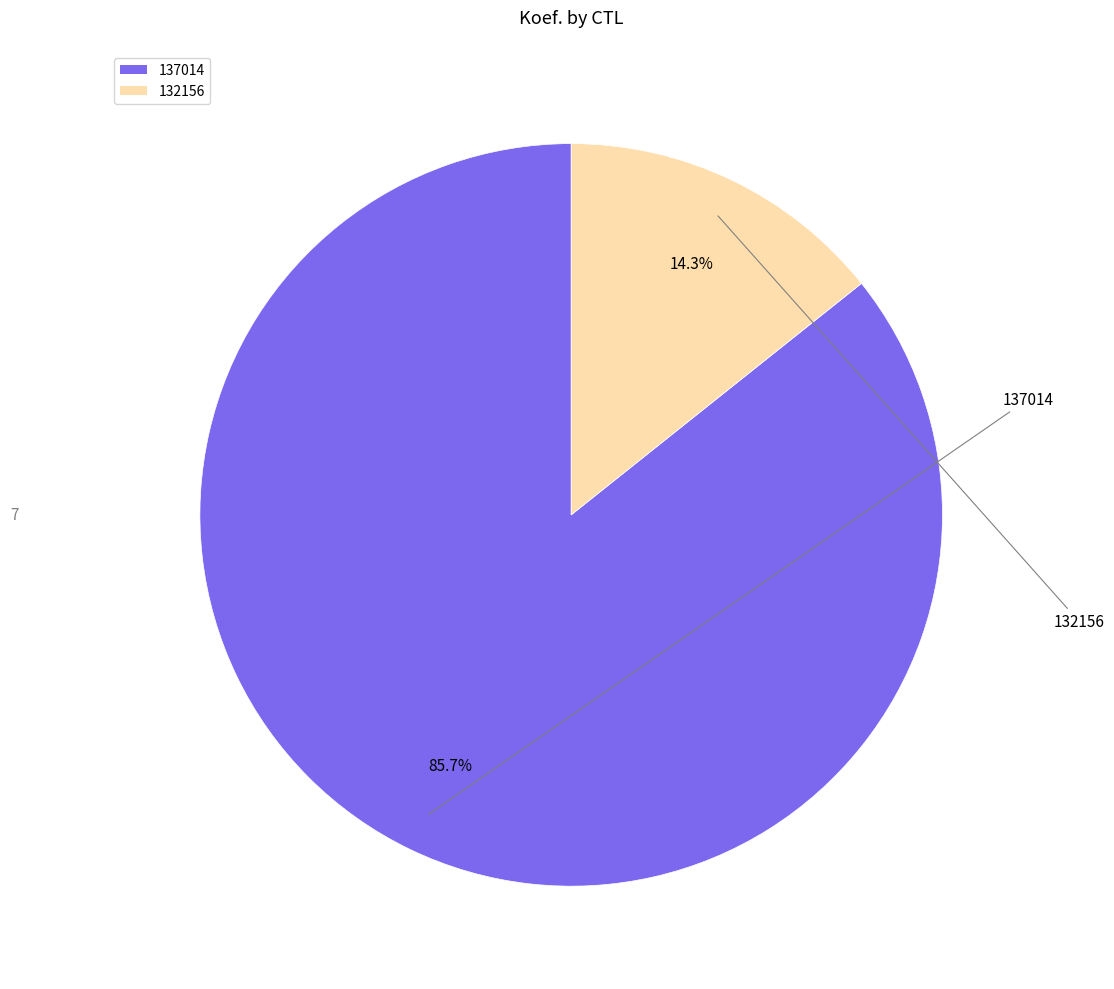

What percentage is the 132156 slice, to the nearest percent?

14%